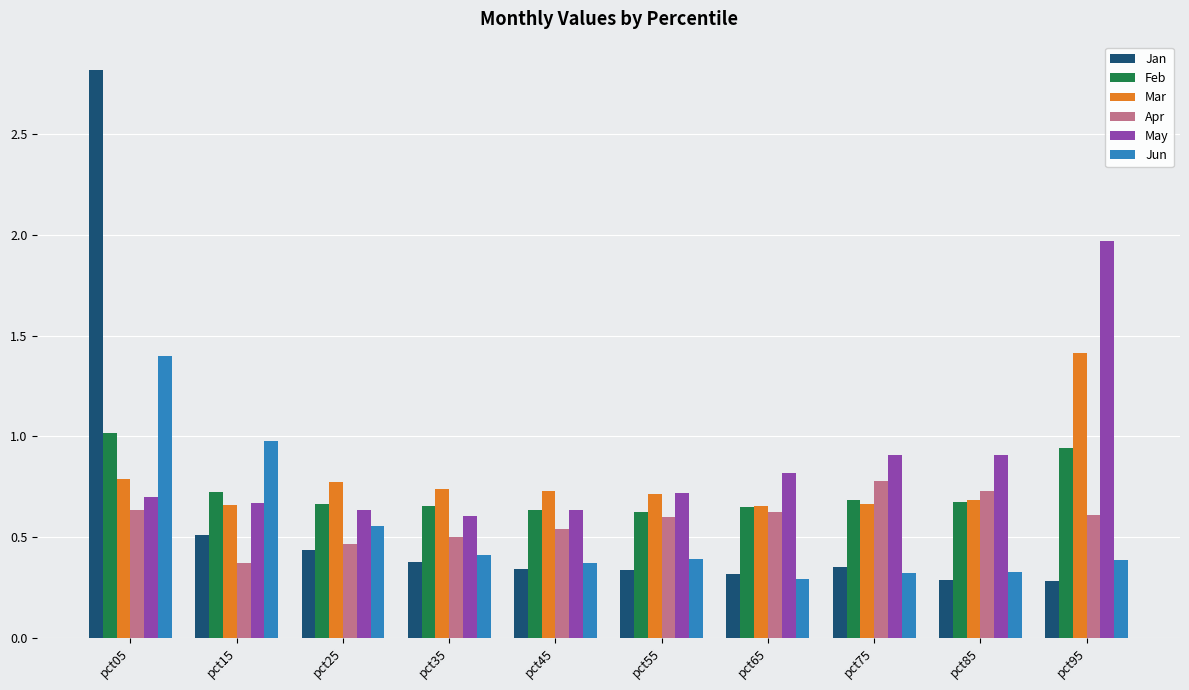

Between pct25 and pct75, which series saw the biggest shift?

Apr